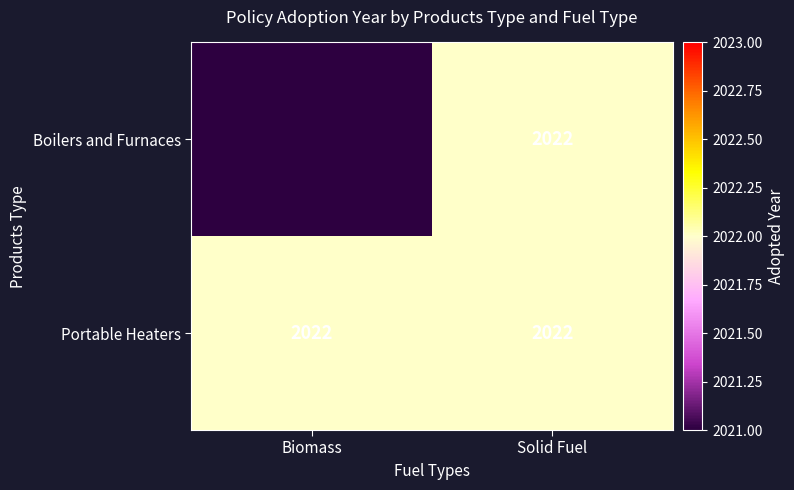

Is the value of Portable Heaters at Solid Fuel greater than the value of Boilers and Furnaces at Solid Fuel?

No